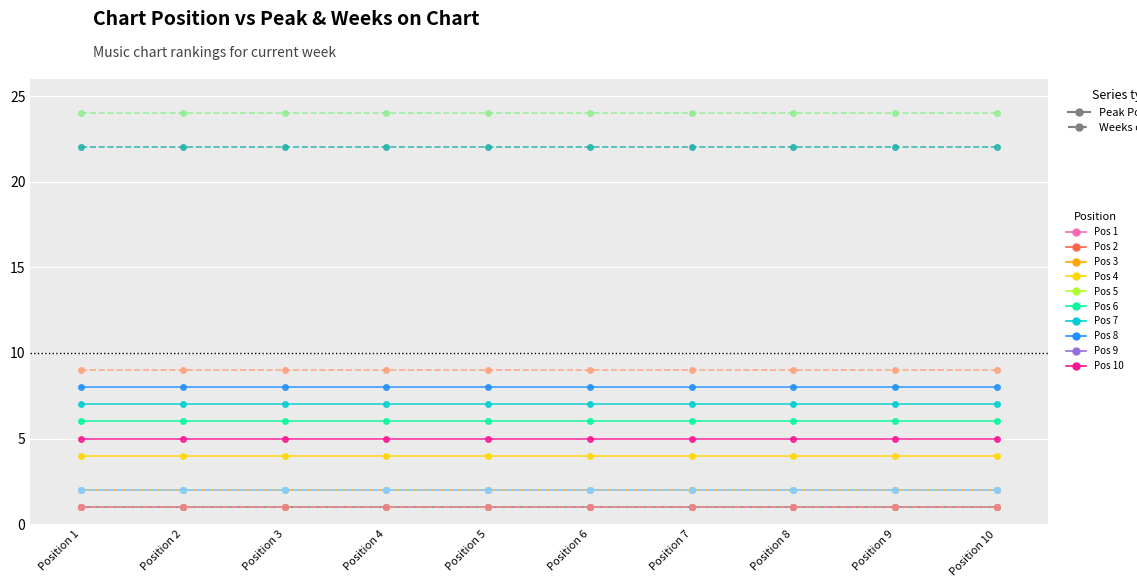

Is it true that Peak Position equals 2 at 10?

False